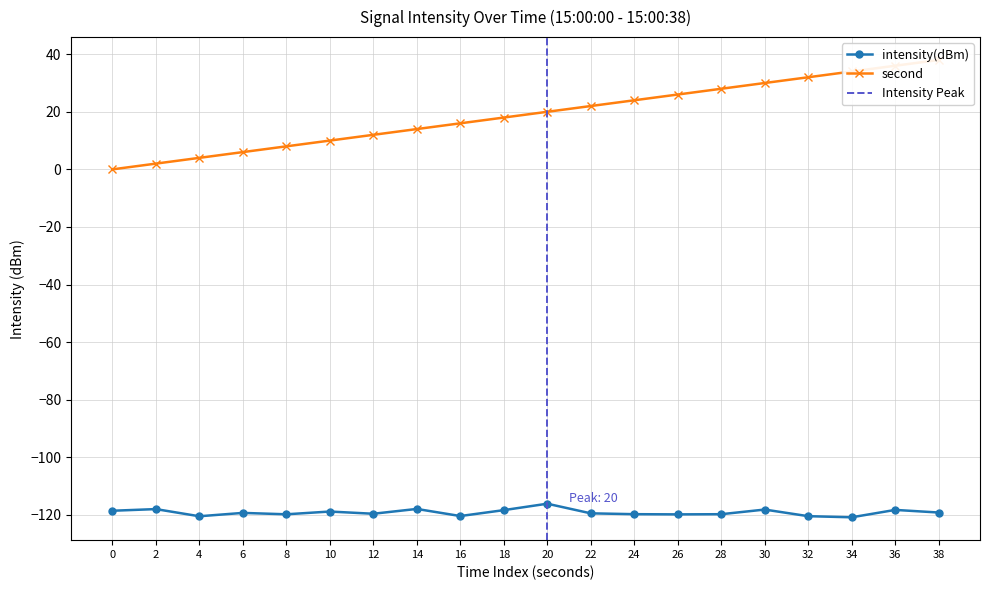

Is it true that second equals -21.8 at 0?

False